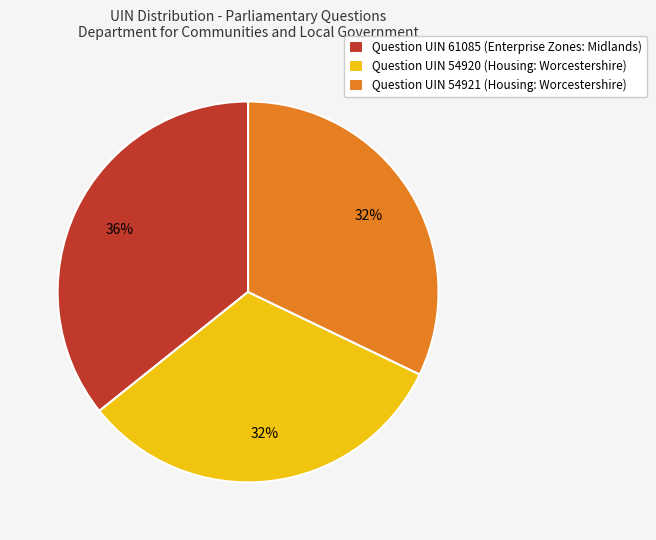

Does Question UIN 61085 (Enterprise Zones: Midlands) account for over 50% of the chart?

No